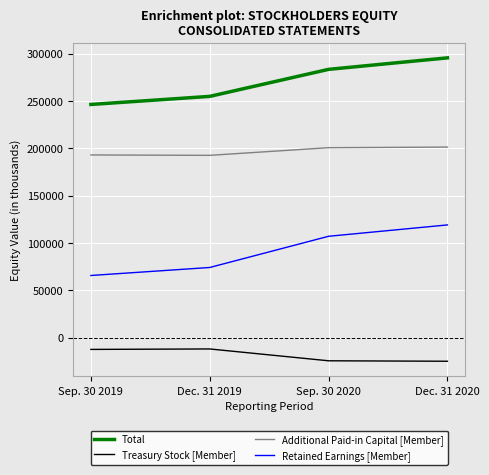

The value of Total at Dec. 31 2019 is 436752. True or false?

False